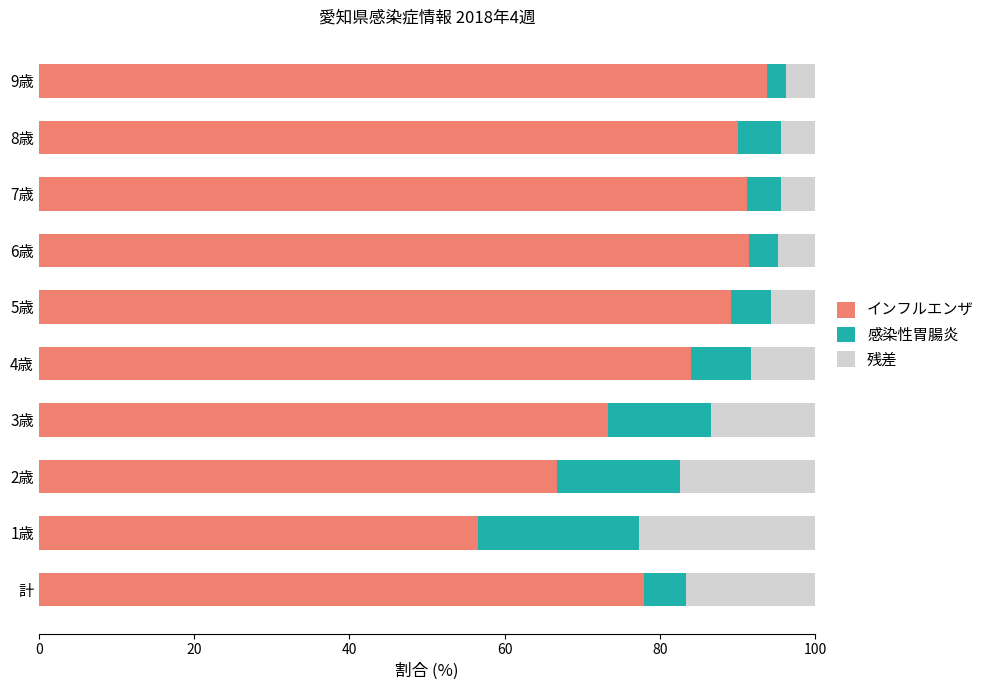

The value of 残差 at 1歳 is 13.7. True or false?

False